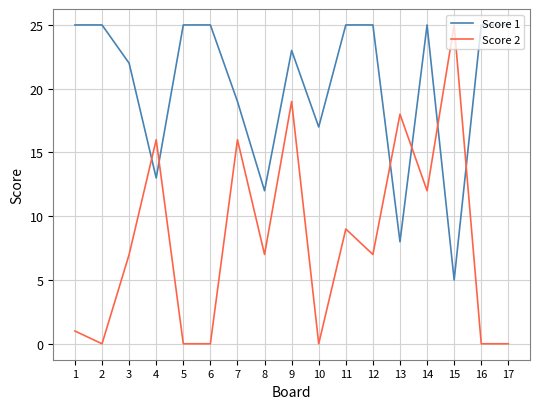

Rank the series by their average value, from highest to lowest.

Score 1, Score 2